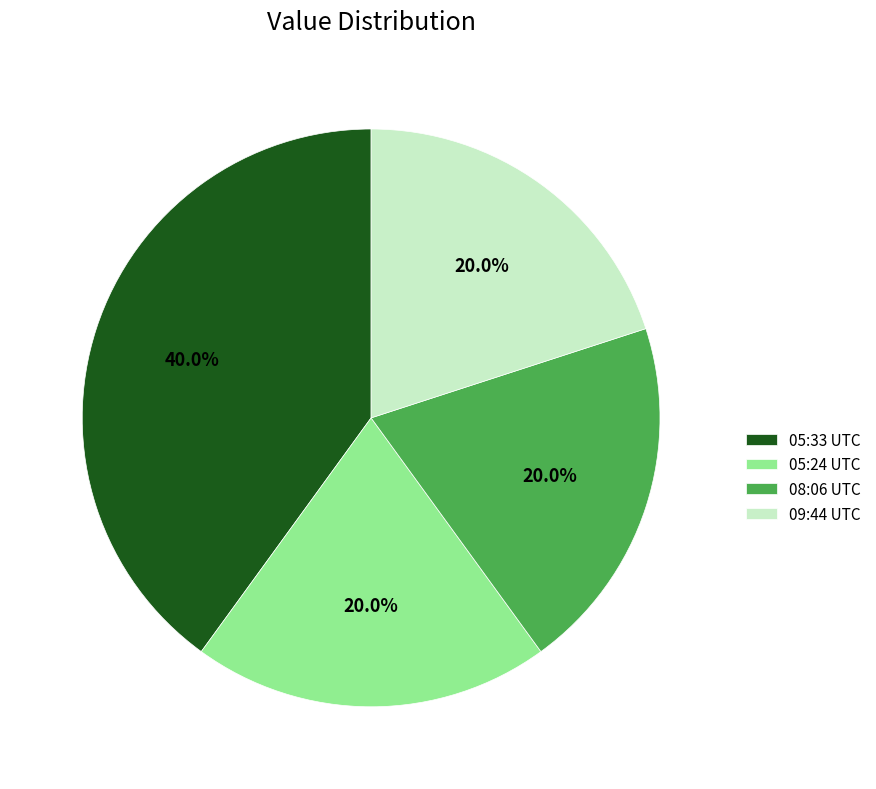

Which category has the biggest portion of the pie?

05:33 UTC